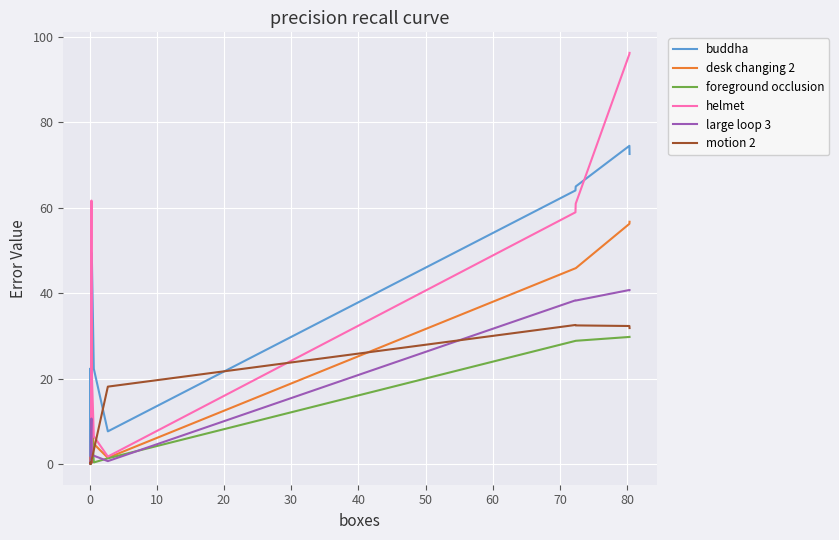

Is this an area chart (filled region under the line)?

No